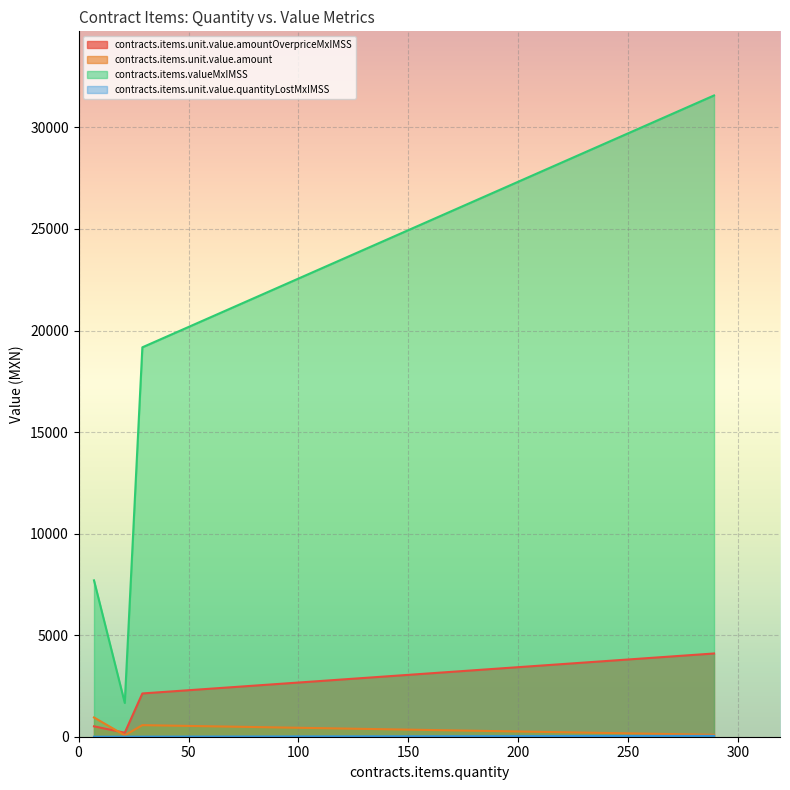

True or false: contracts.items.unit.value.amountOverpriceMxIMSS has more than 2 interior local peaks.

False